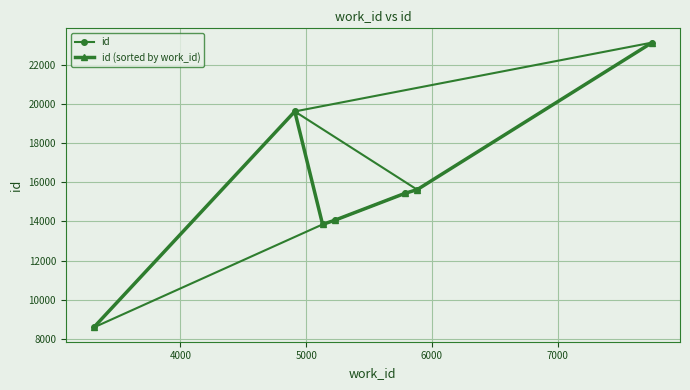

What is the value of the id point at the 5th from the left?

15441